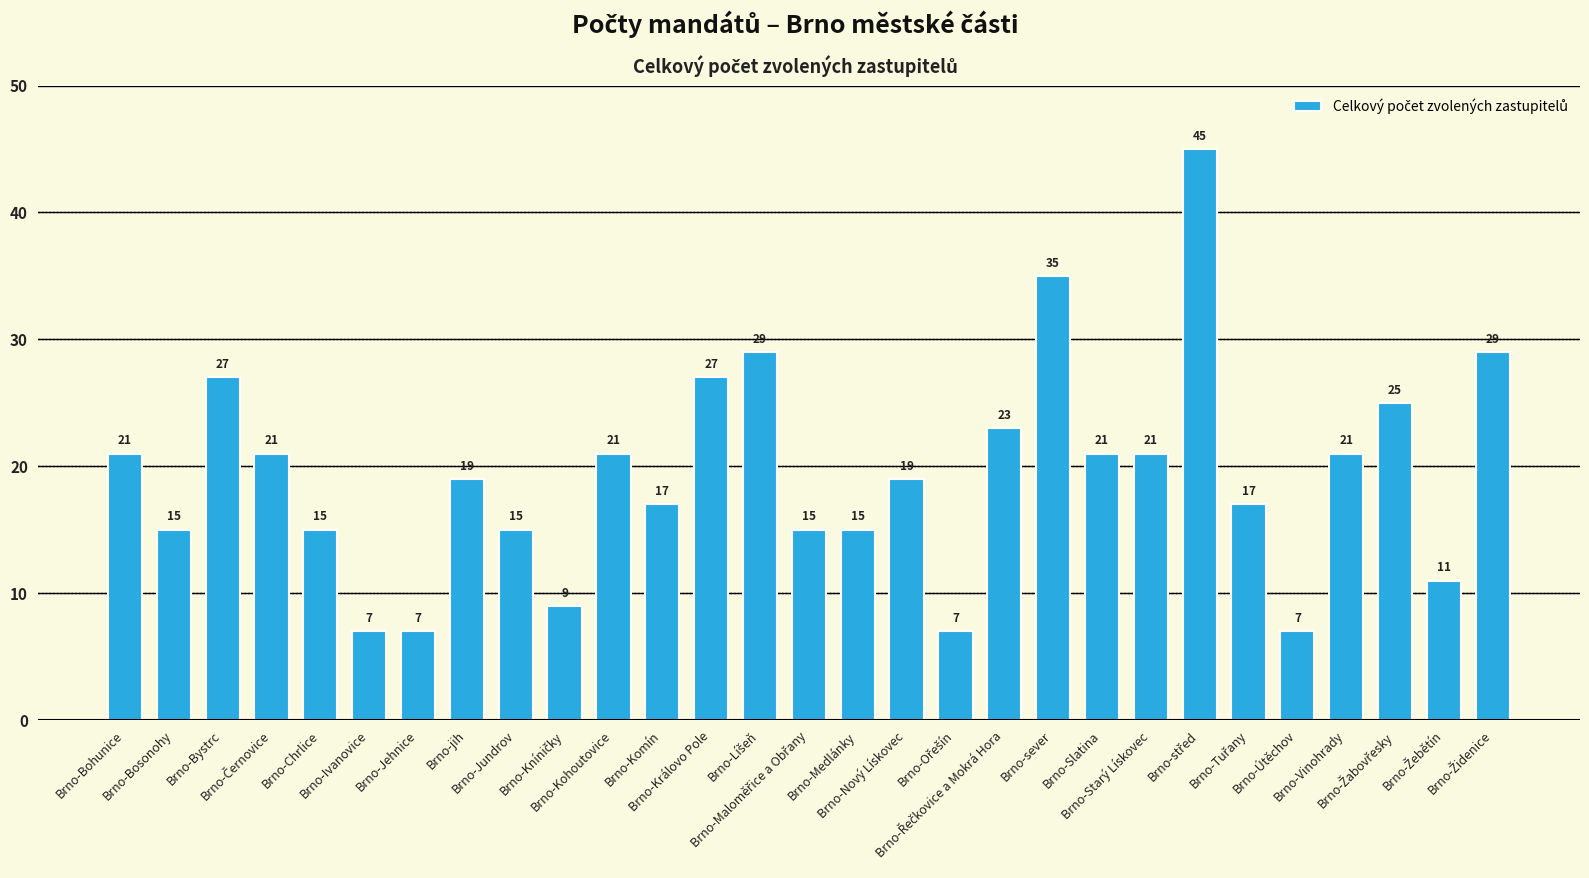

Reading left to right, list all the values displayed in this chart.

21	15	27	21	15	7	7	19	15	9	21	17	27	29	15	15	19	7	23	35	21	21	45	17	7	21	25	11	29